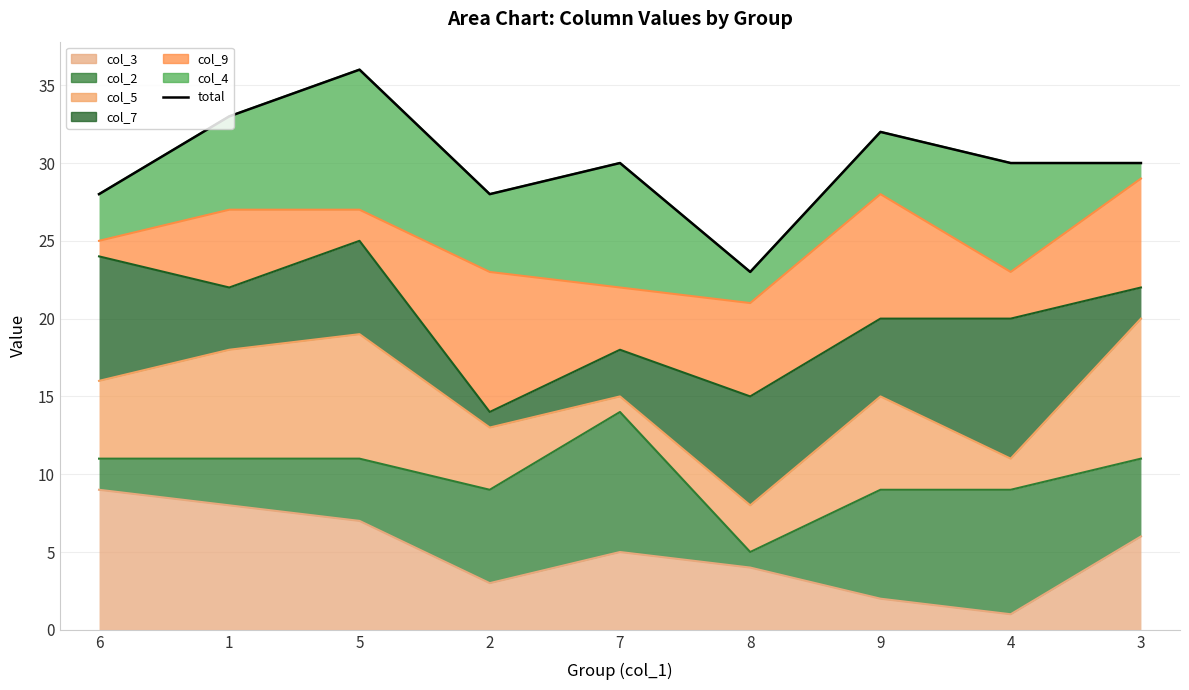

Is it true that the value at 6 is 28?

True